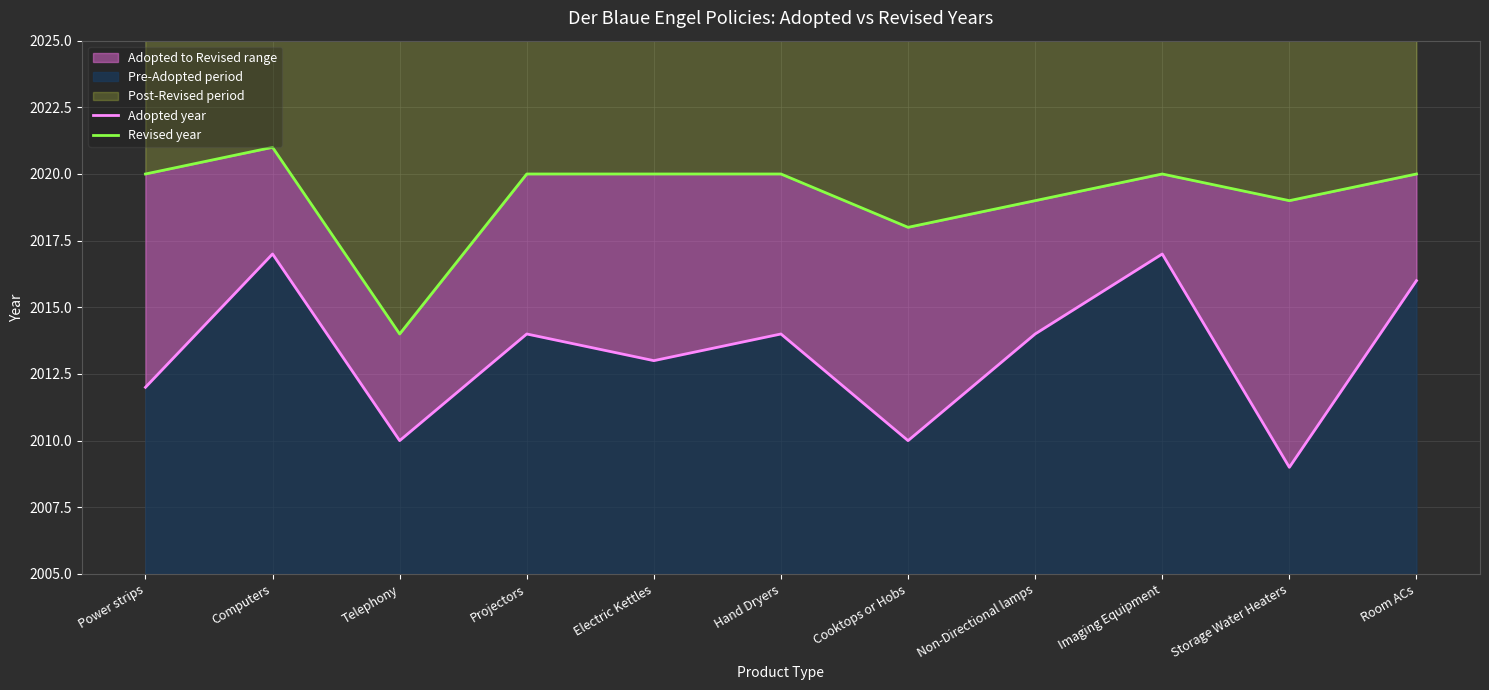

How many lines are shown in the chart?

2